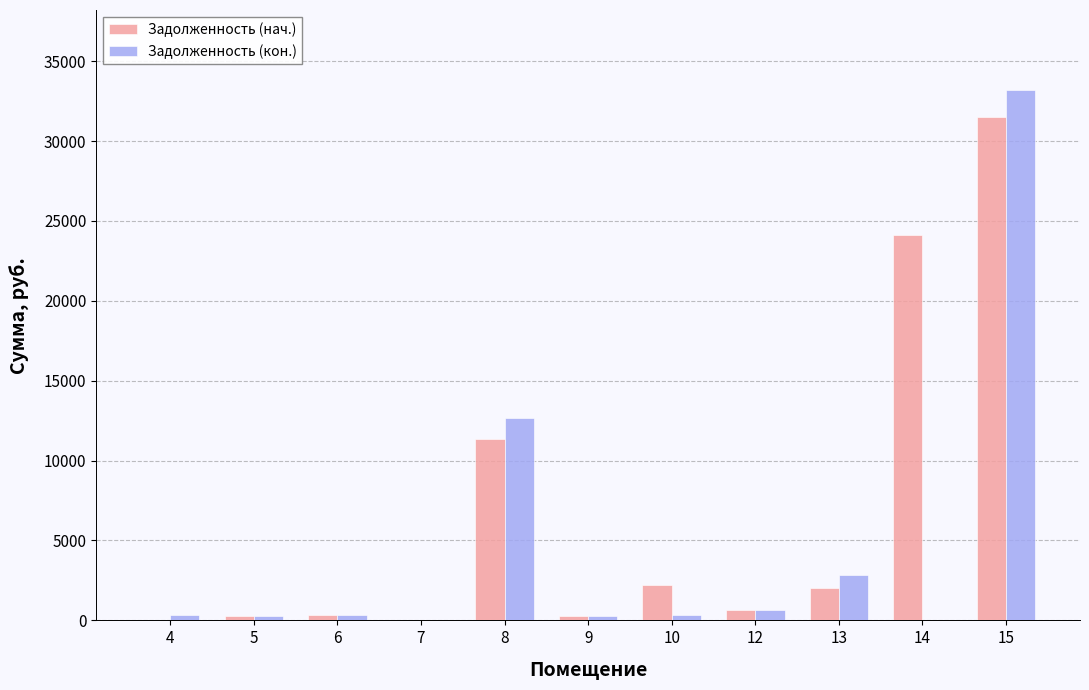

What is the total value across all series at 13?

4837.0